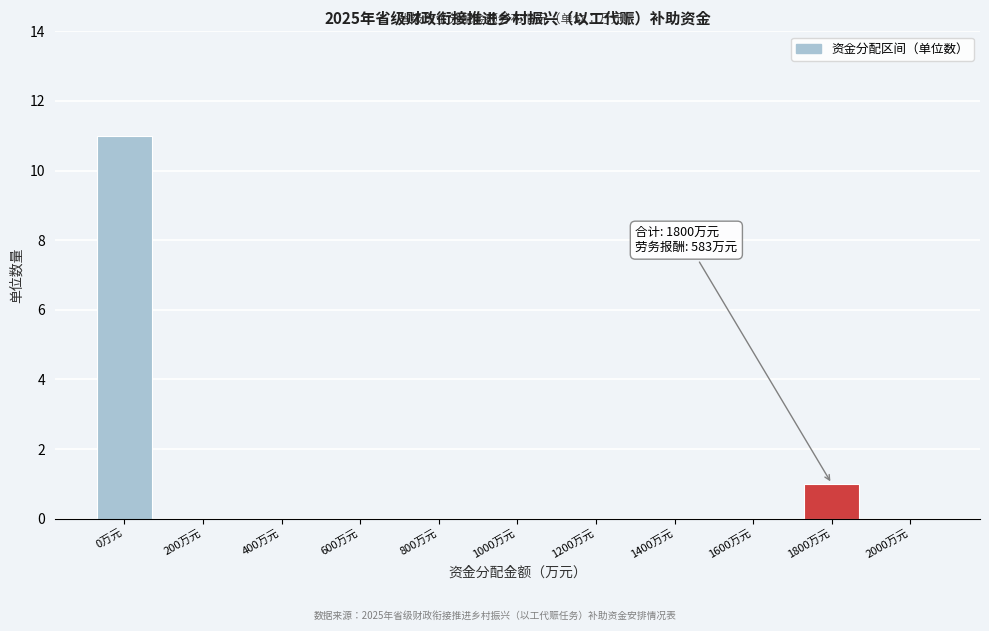

Reading left to right, list all the values displayed in this chart.

0万元=11	200万元=0	400万元=0	600万元=0	800万元=0	1000万元=0	1200万元=0	1400万元=0	1600万元=0	1800万元=1	2000万元=0